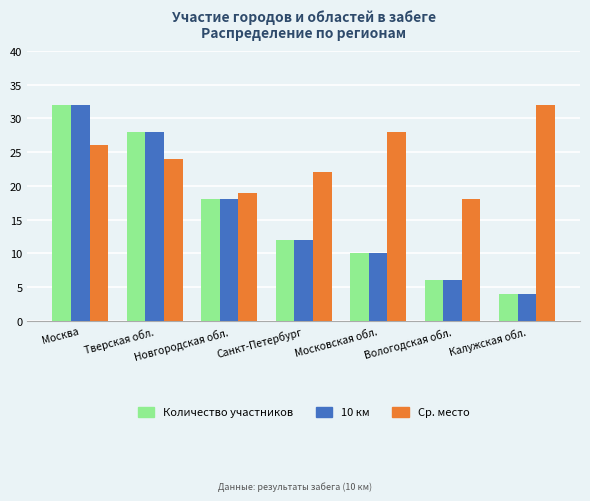

What is the difference between the highest and lowest values at Санкт-Петербург?

10